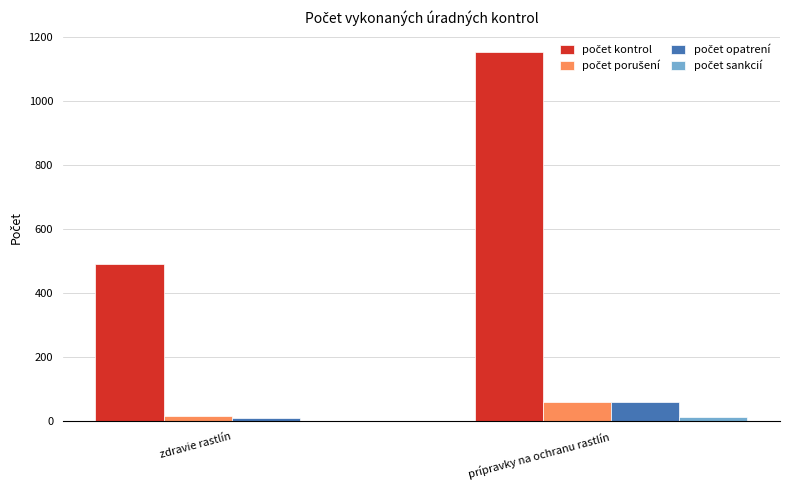

At which category is the sum across all series the highest?

prípravky na ochranu rastlín